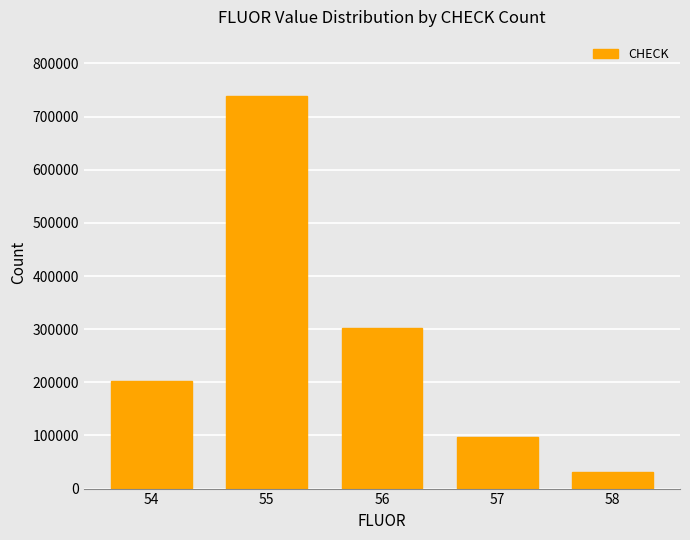

What is the greatest value displayed?

739128